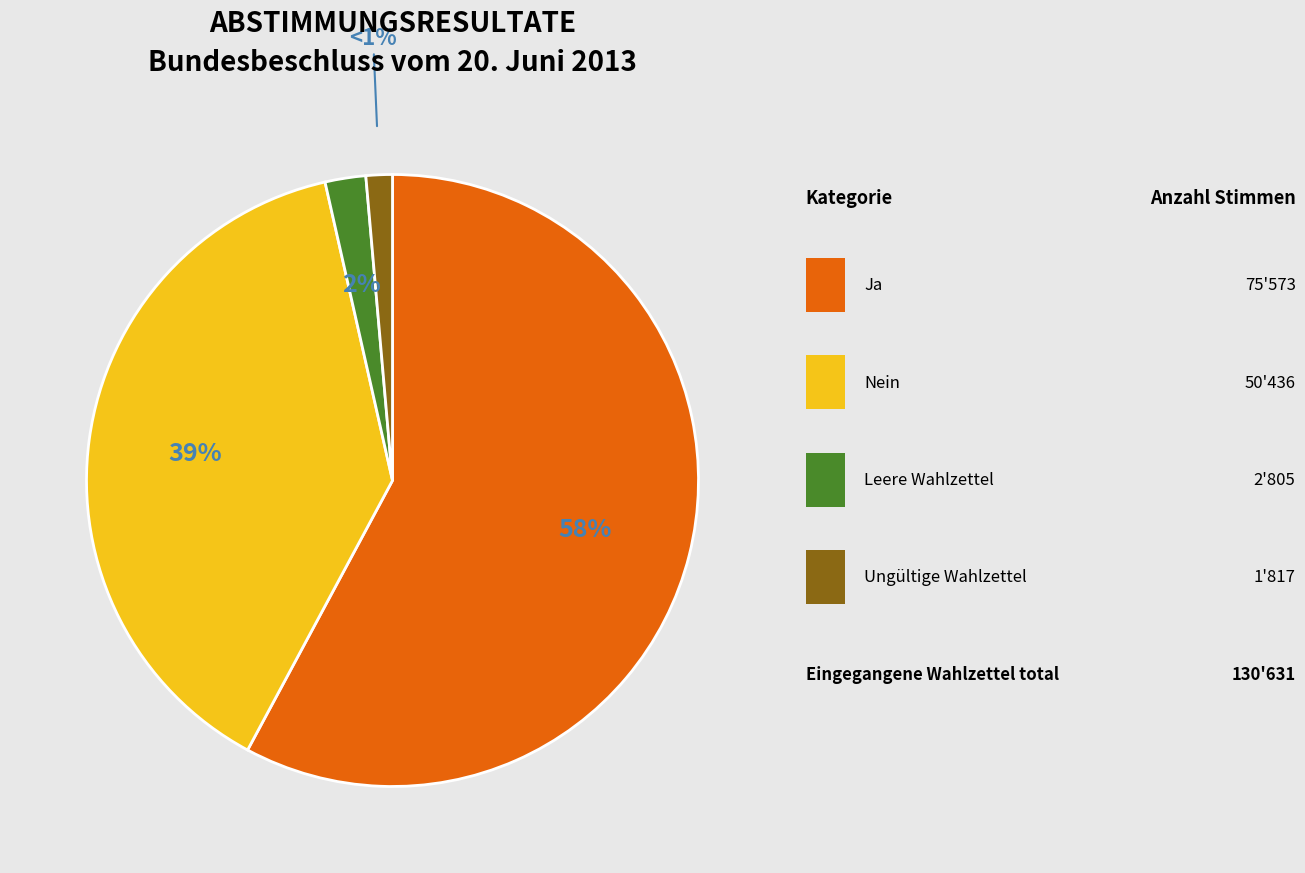

To the nearest percent, what is the average slice percentage?

25%